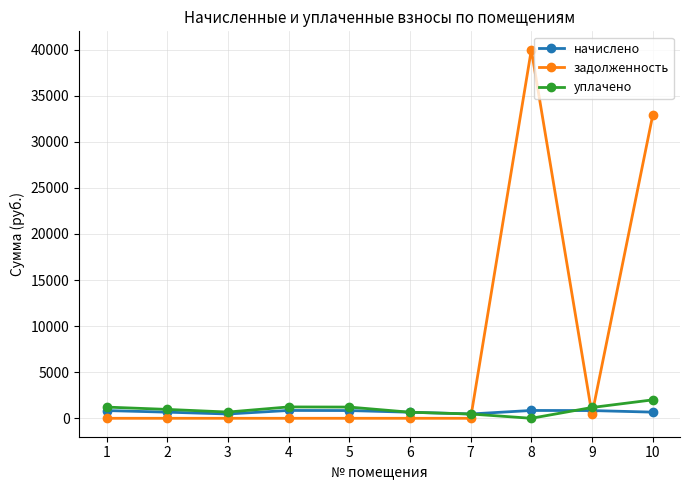

What is the sum of the задолженность values at 6 and 9?

419.6